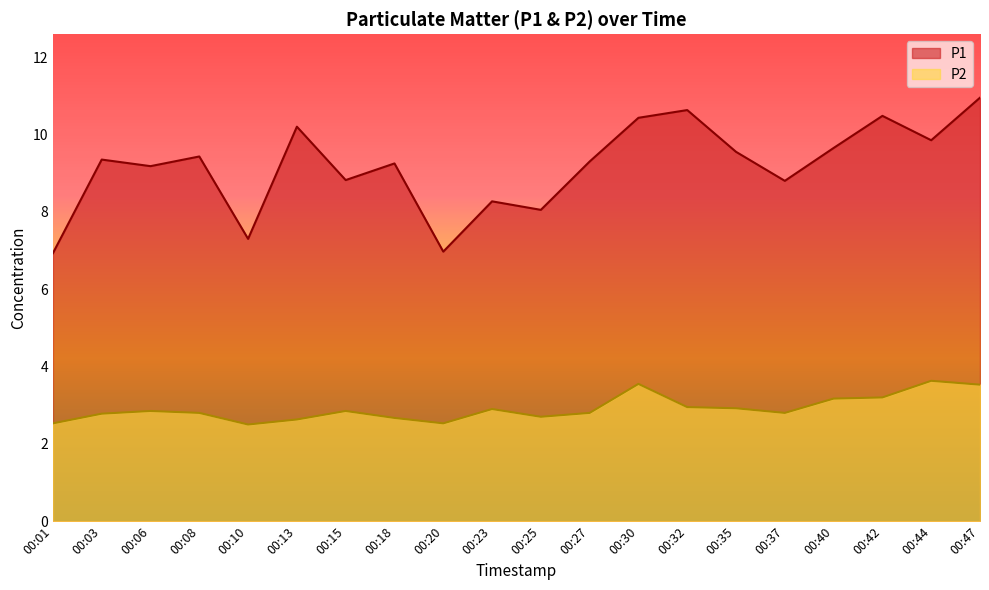

Between 00:23 and 00:03, which is larger?

00:03